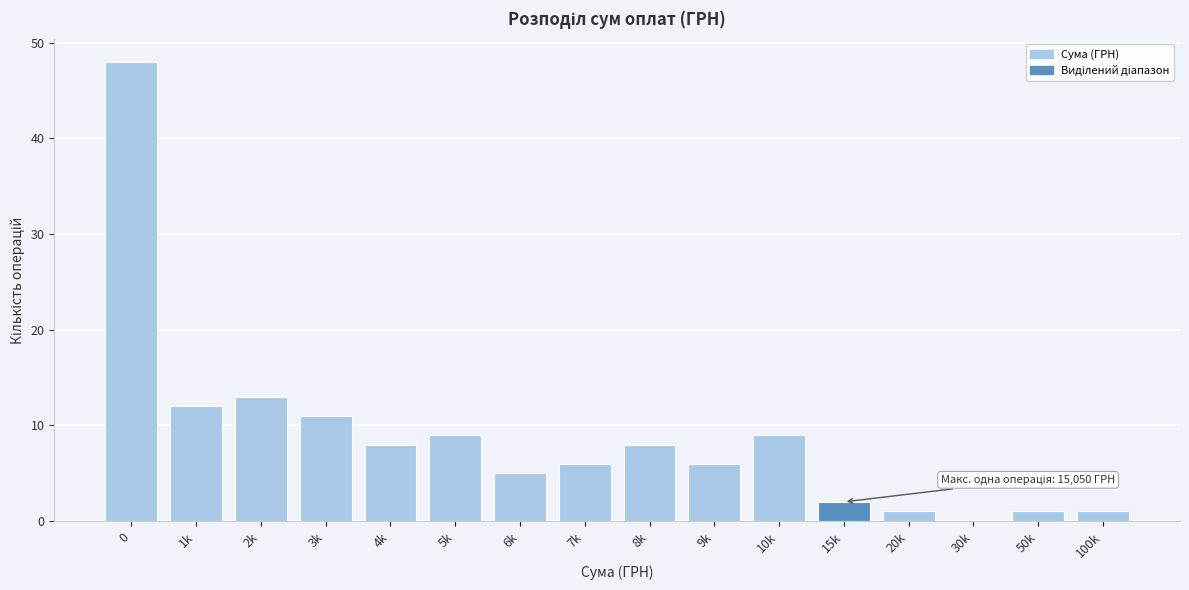

Reading right to left, list all the values displayed in this chart.

100k=1	50k=1	30k=0	20k=1	15k=2	10k=9	9k=6	8k=8	7k=6	6k=5	5k=9	4k=8	3k=11	2k=13	1k=12	0=48